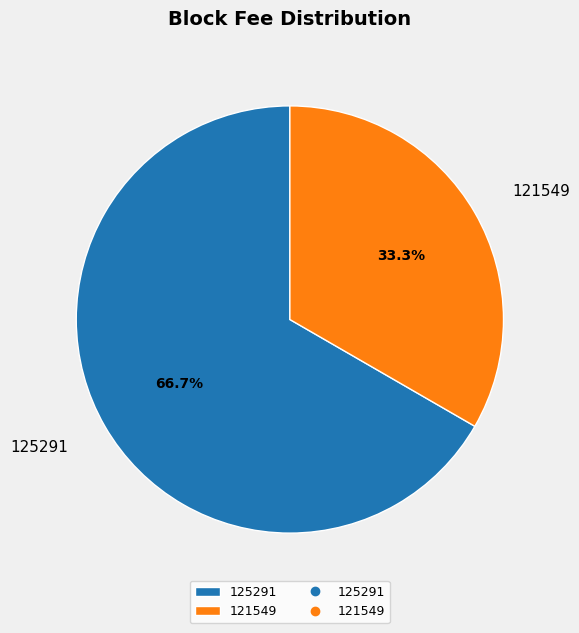

Rank the categories by value from highest to lowest.

125291, 121549